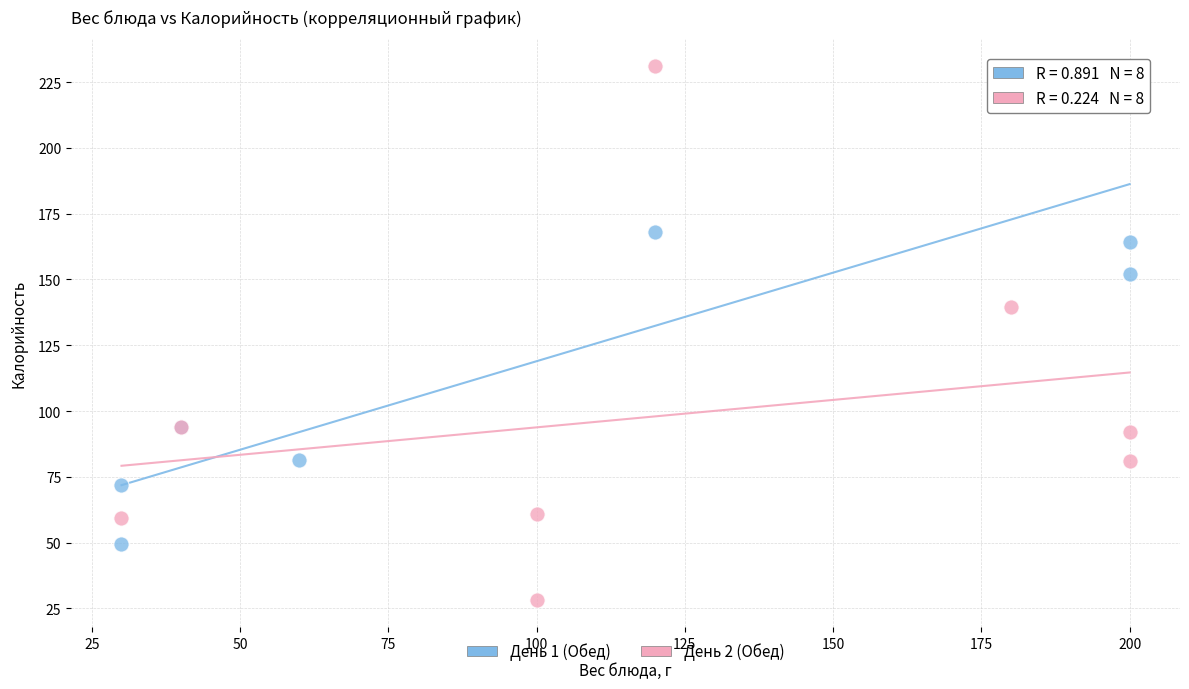

What are all the series names shown in the legend?

День 1 (Обед), День 2 (Обед)